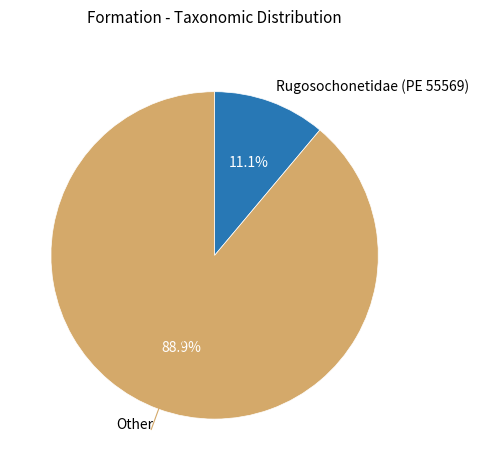

Between Other and Rugosochonetidae (PE 55569), which is larger?

Other